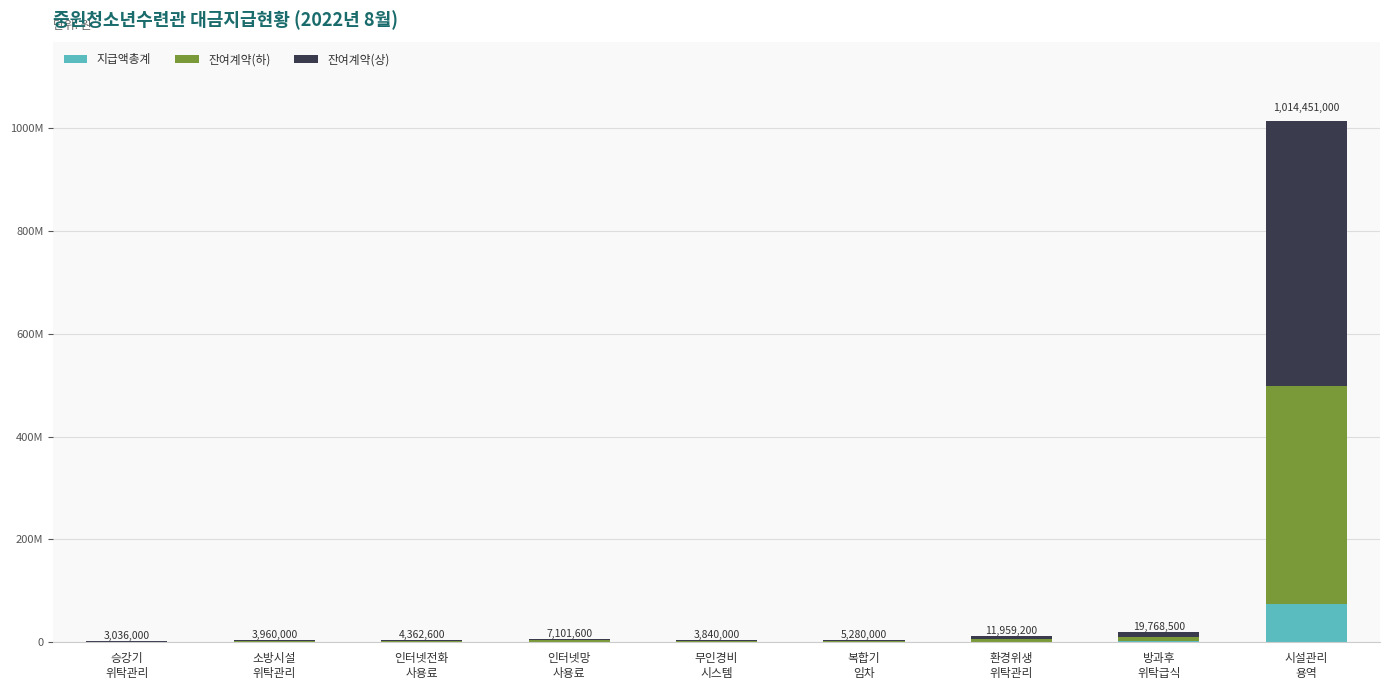

Which series has the largest total across all categories?

잔여계약(상)